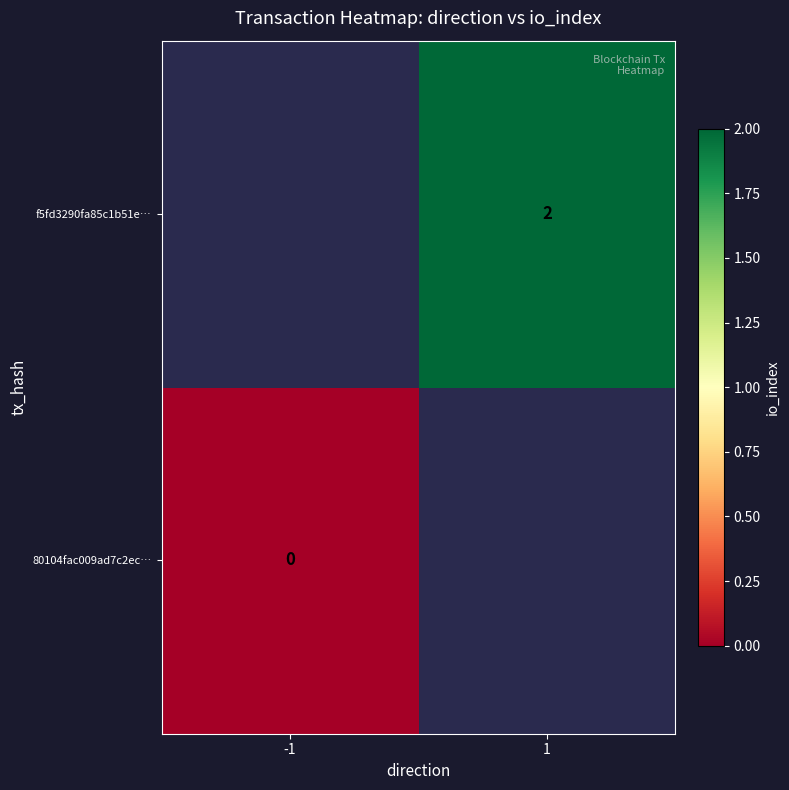

The f5fd3290fa85c1b51e… series shows 1 at 1. True or false?

False